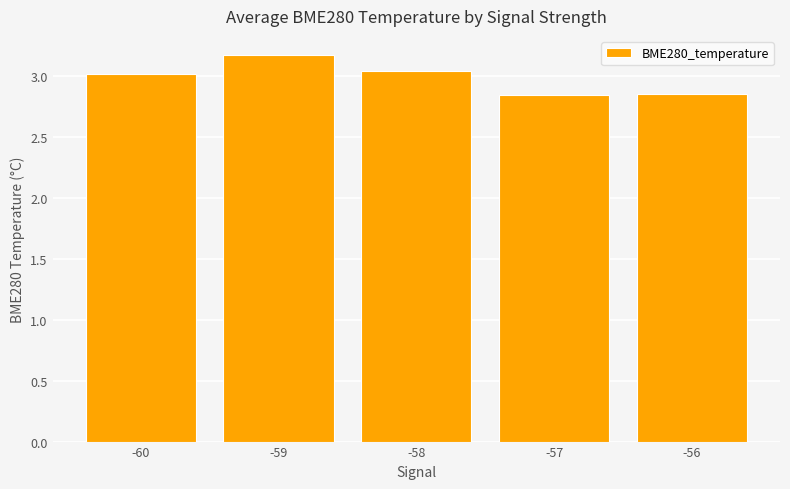

Count the number of values greater than 3.

3